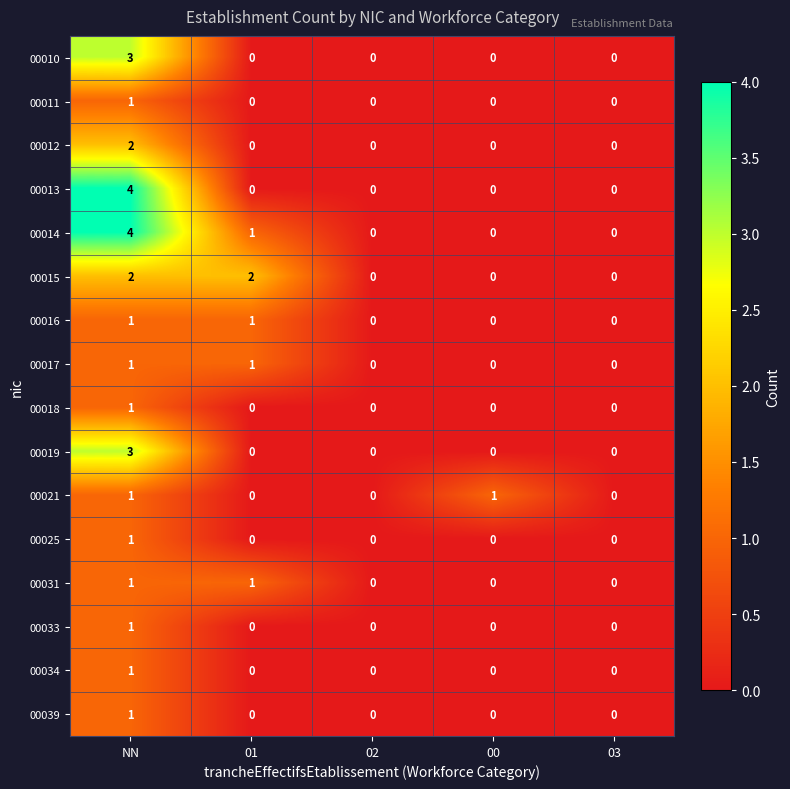

What is the spread (max minus min) of values at NN?

3